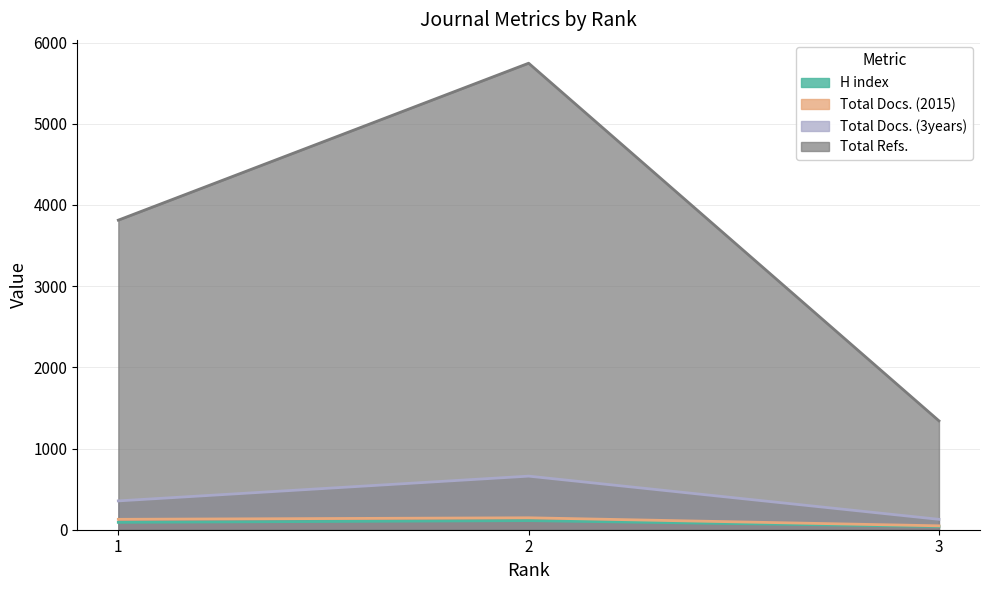

True or false: Total Docs. (3years) has a value of 198 at 3.

False